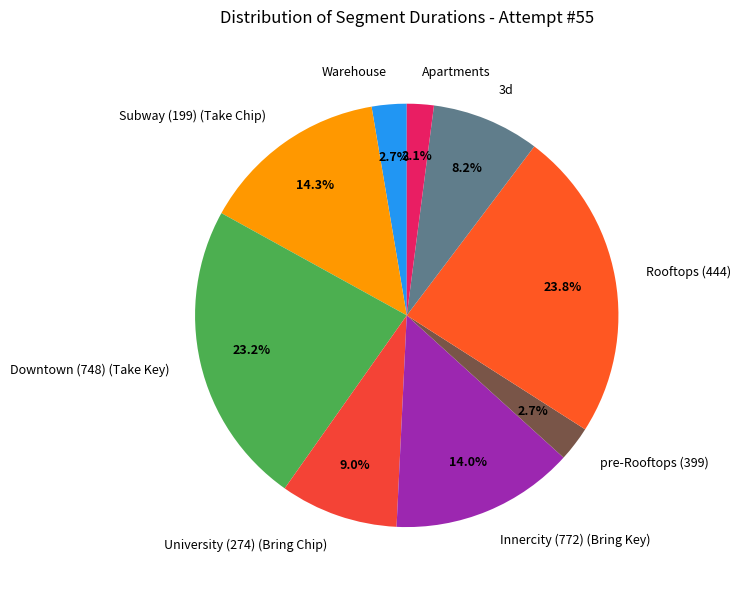

How many slices are in this pie chart?

9